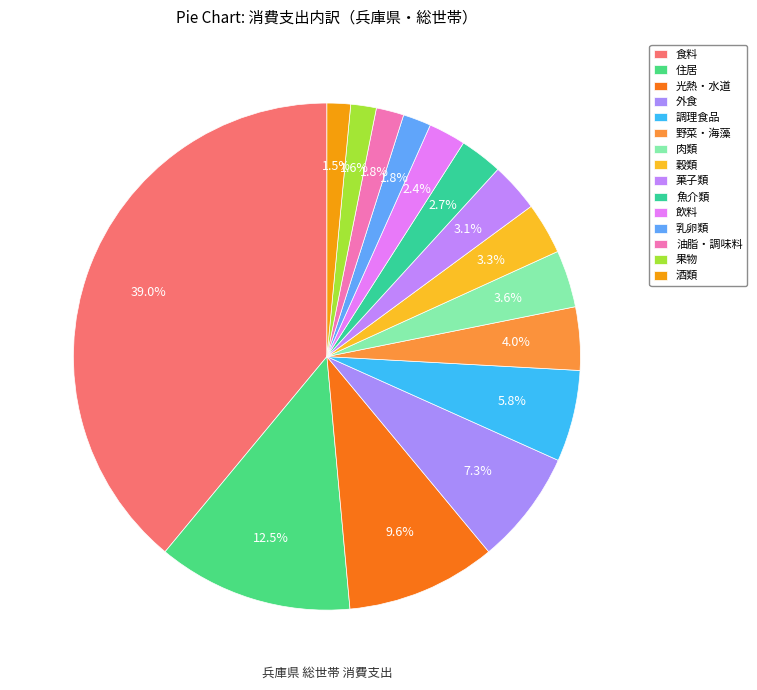

How many segments does this pie chart have?

15